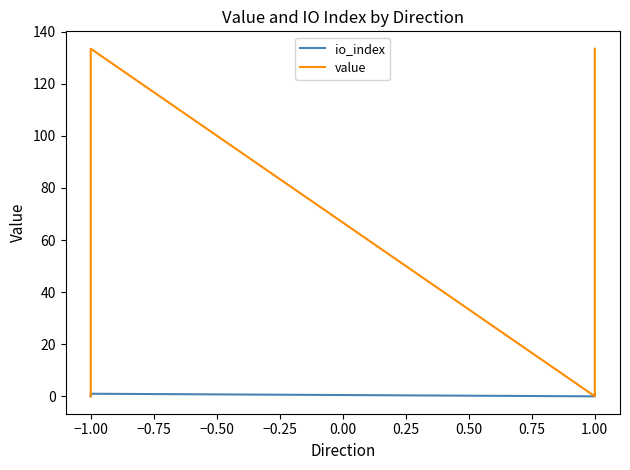

True or false: io_index and value intersect in this chart.

False